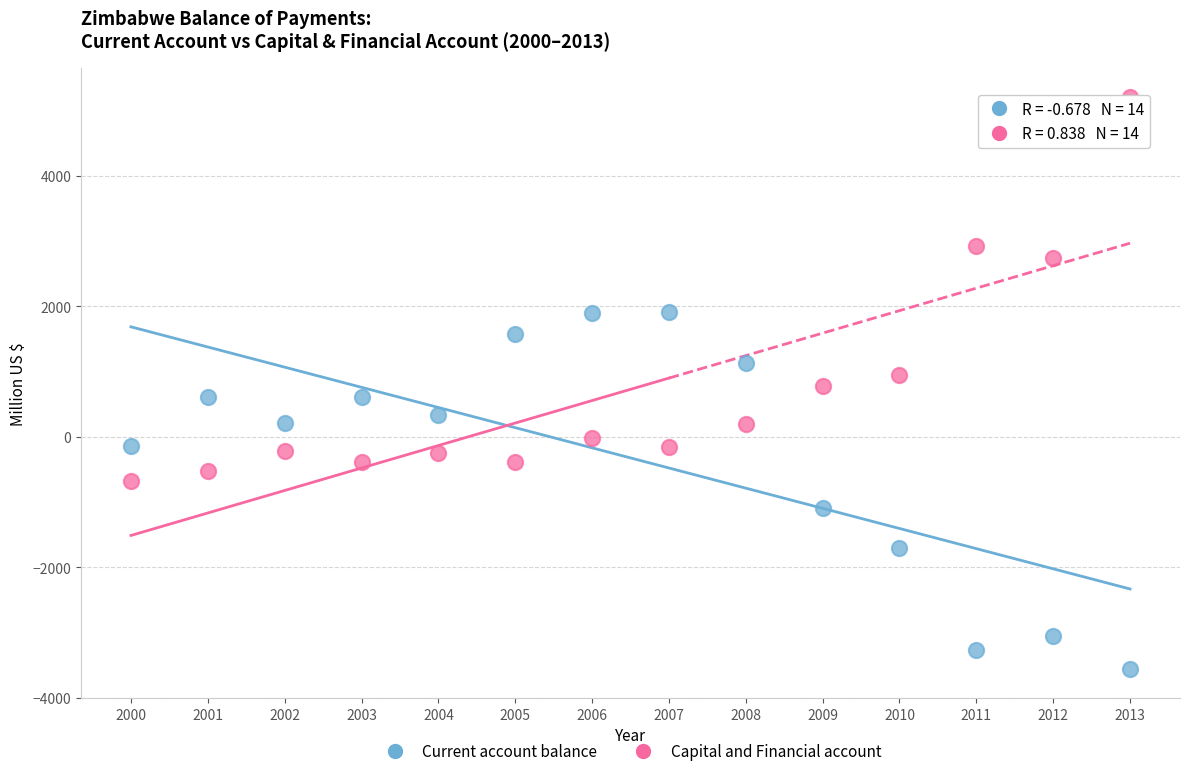

Across all data points, what is the range of X values (max minus min)?

13.0